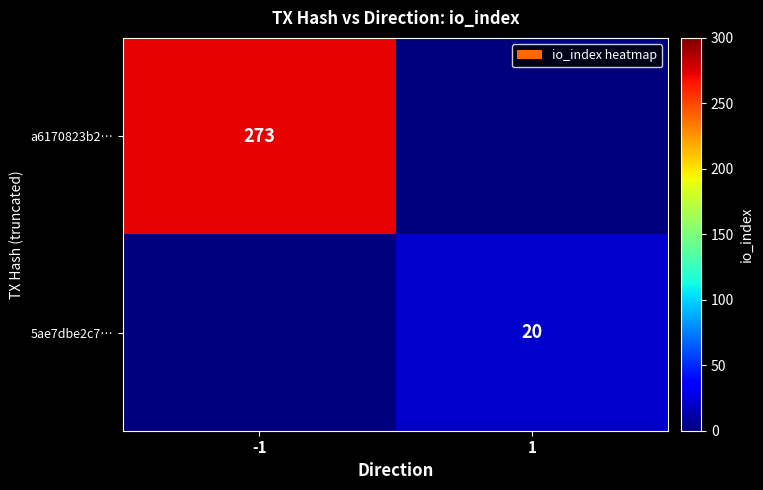

How many series are shown in this chart?

2